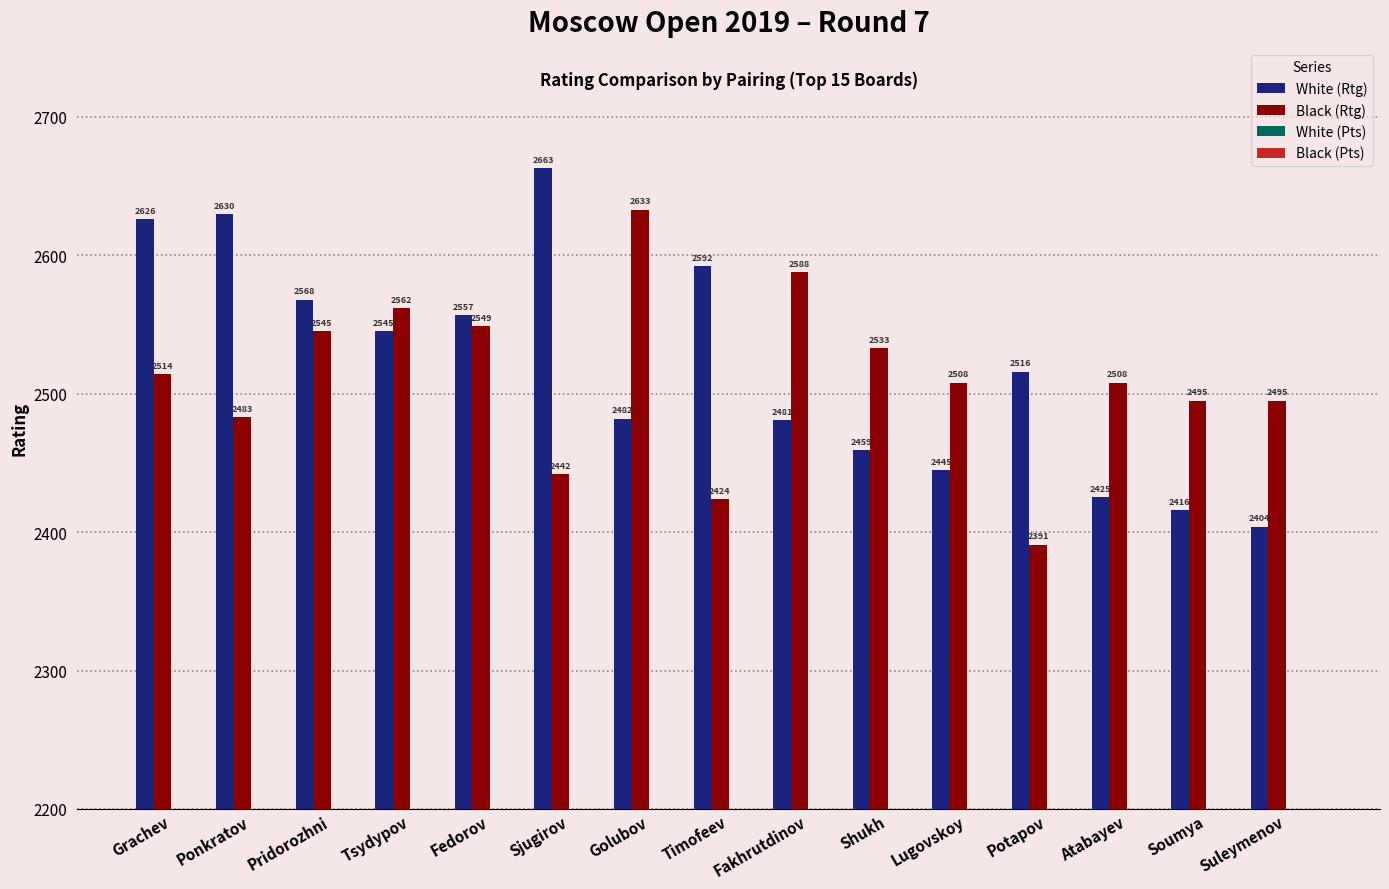

True or false: Black (Rtg) has a value of 2549.0 at Fedorov.

True